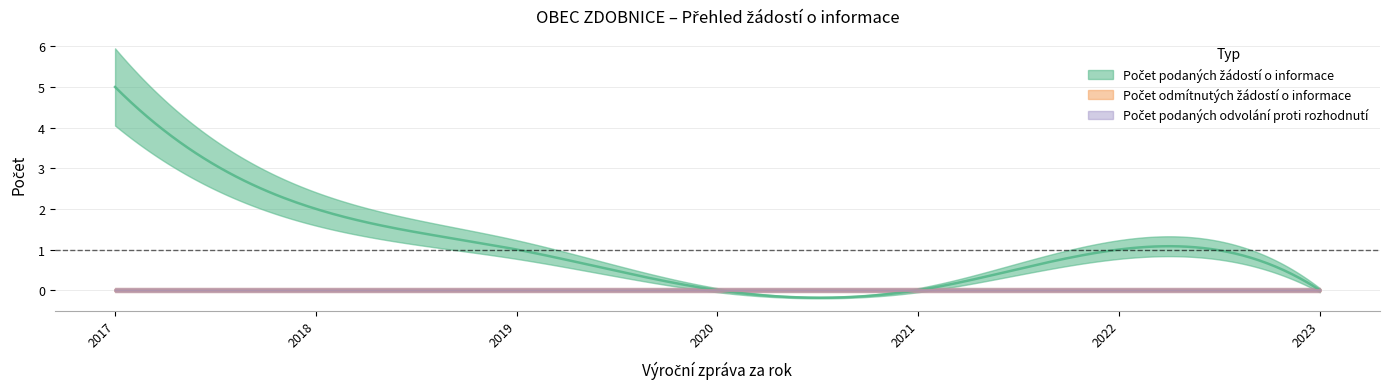

How many values in the Počet podaných žádostí o informace series exceed 1?

2